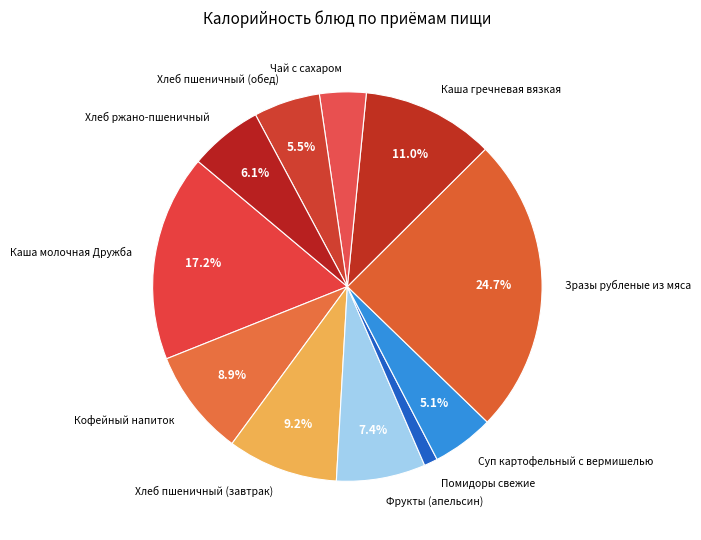

The Хлеб пшеничный (обед) slice represents 11% of the pie. True or false?

False